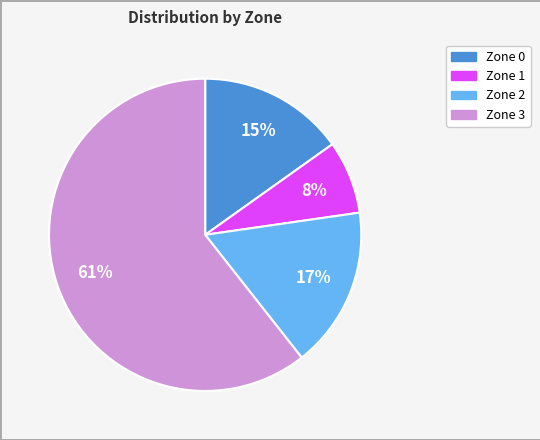

Rank the categories by value from highest to lowest.

Zone 3, Zone 2, Zone 0, Zone 1